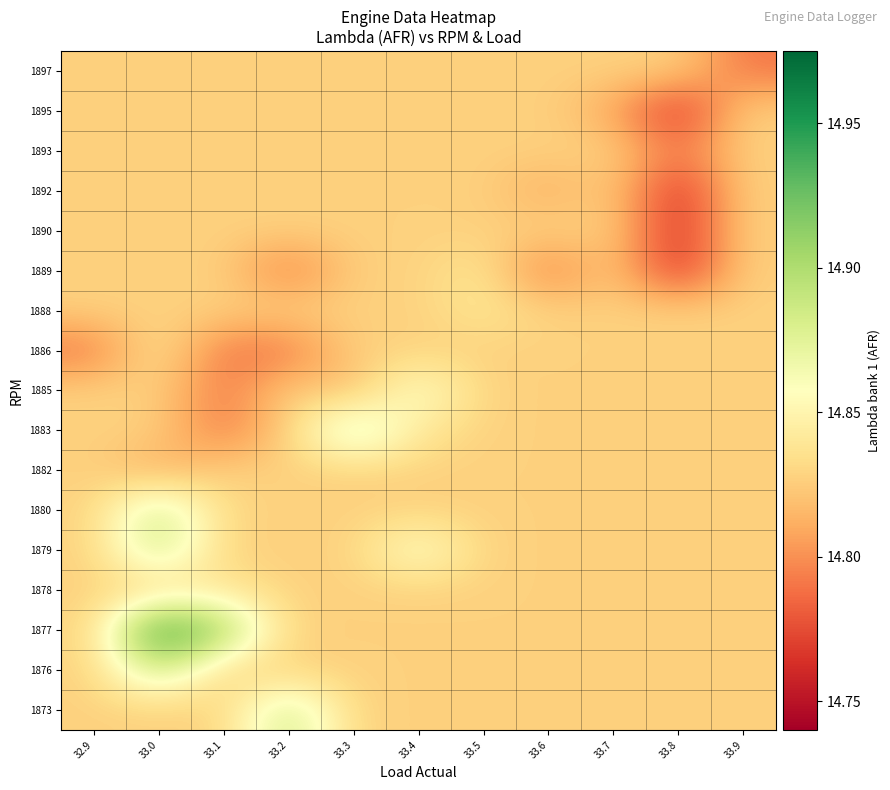

What is the total value across all series at 33.5?

252.1